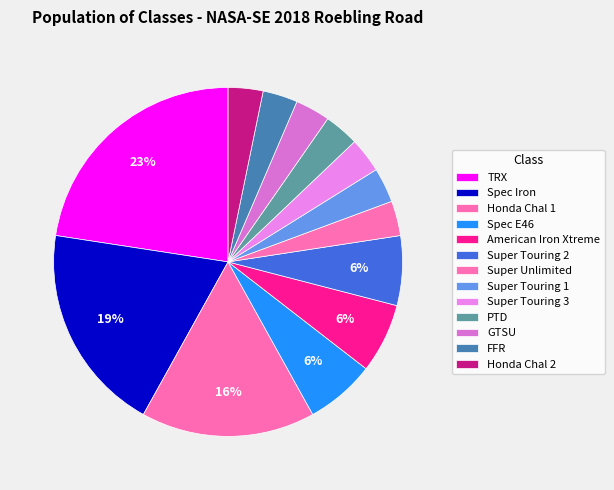

What percentage is NOT represented by FFR?

96.8%